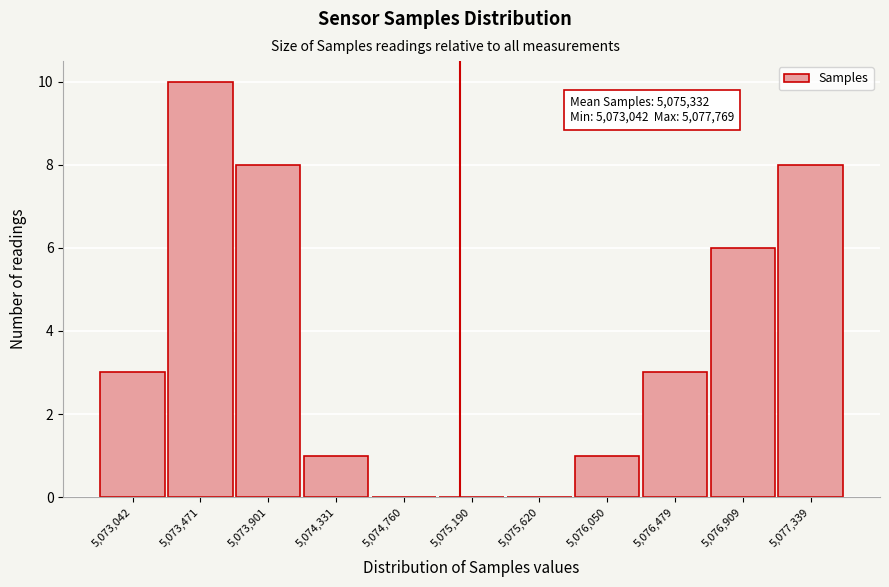

Reading left to right, what are all the values shown in this chart?

5,073,042=3	5,073,471=10	5,073,901=8	5,074,331=1	5,074,760=0	5,075,190=0	5,075,620=0	5,076,050=1	5,076,479=3	5,076,909=6	5,077,339=8